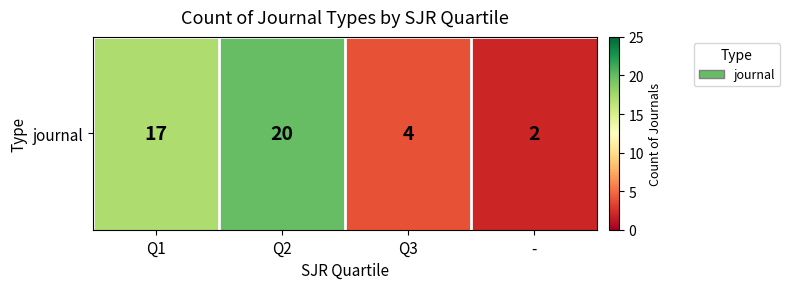

List the labels in order of value, largest first.

Q2, Q1, Q3, -